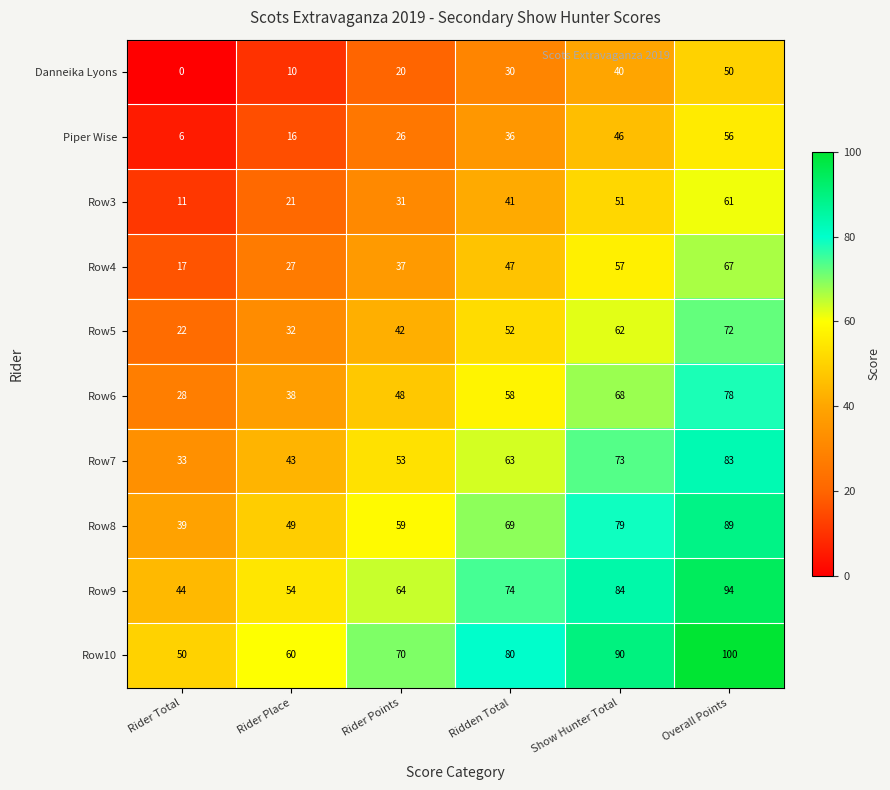

How many categories are shown in the chart?

6